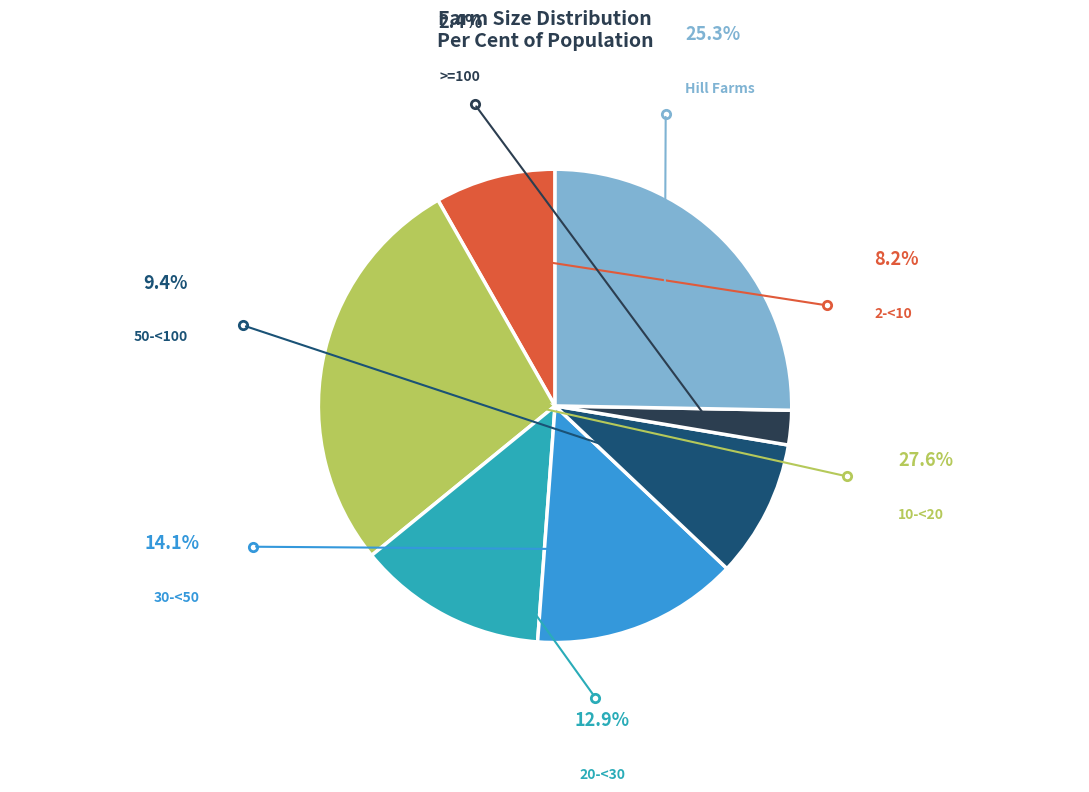

Rank the categories by value from highest to lowest.

10 -
< 20, Hill Farms, 30 -
< 50, 20 -
< 30, 50 -
< 100, 2 -
< 10, >= 100